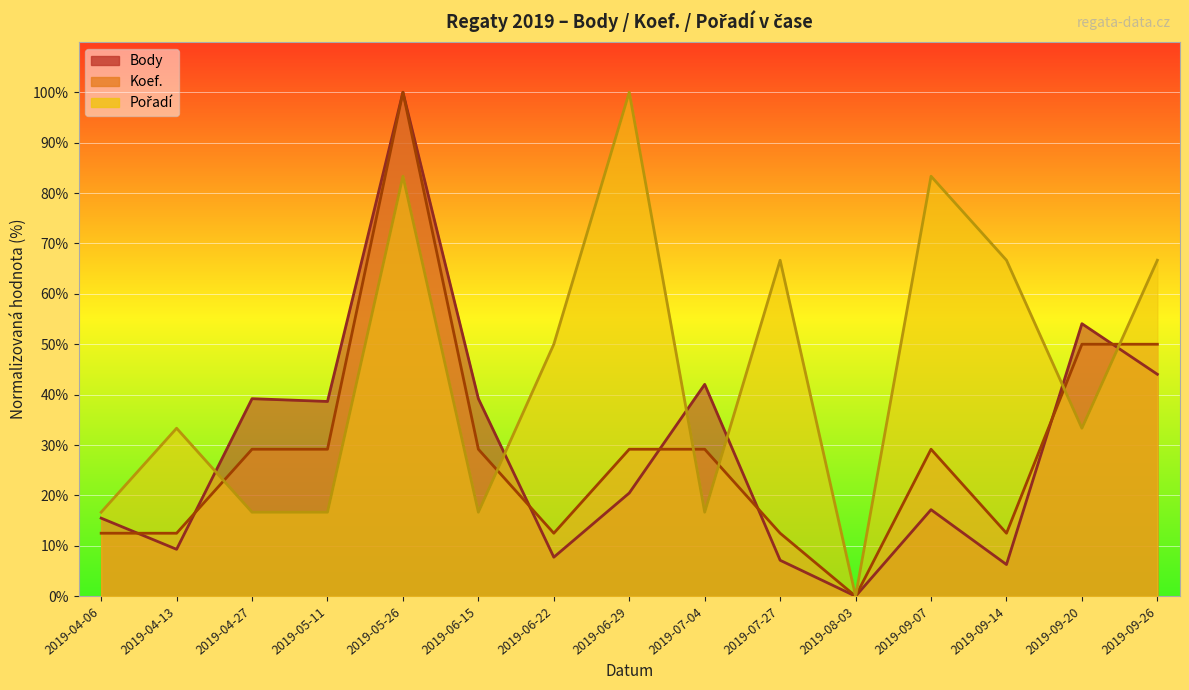

Which series ends up on top after the final intersection of Body and Pořadí?

Pořadí